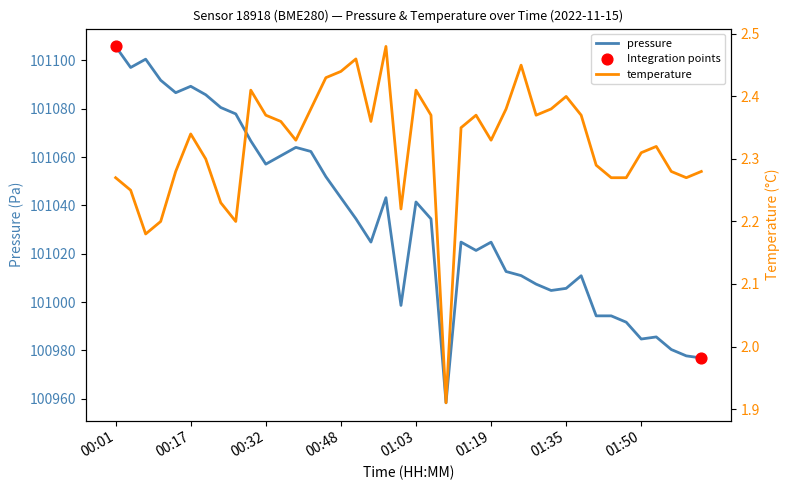

Which series has the largest total across all categories?

pressure